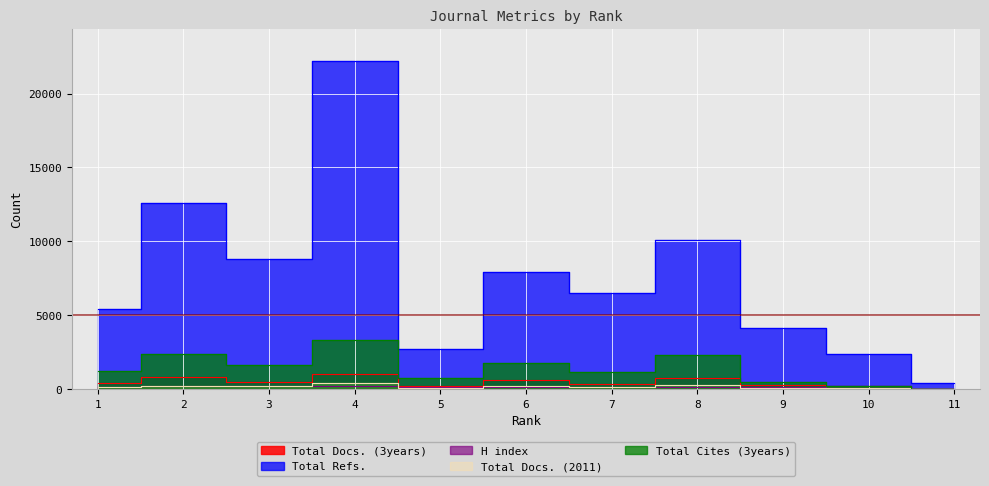

How many lines are shown in the chart?

5